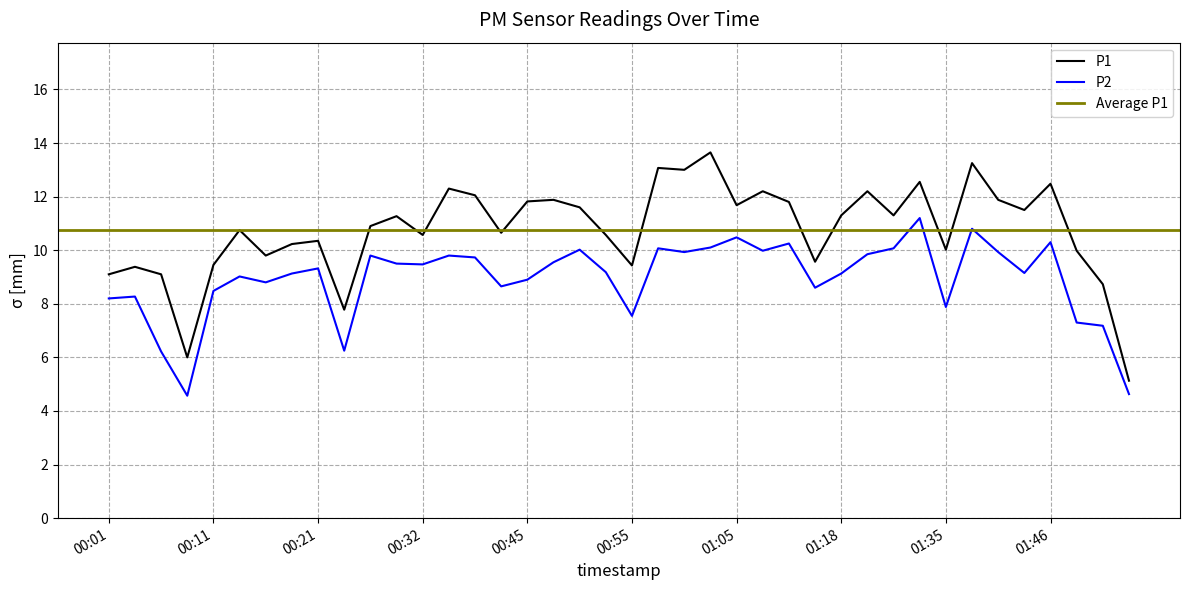

True or false: P2 and P1 cross at least once.

False